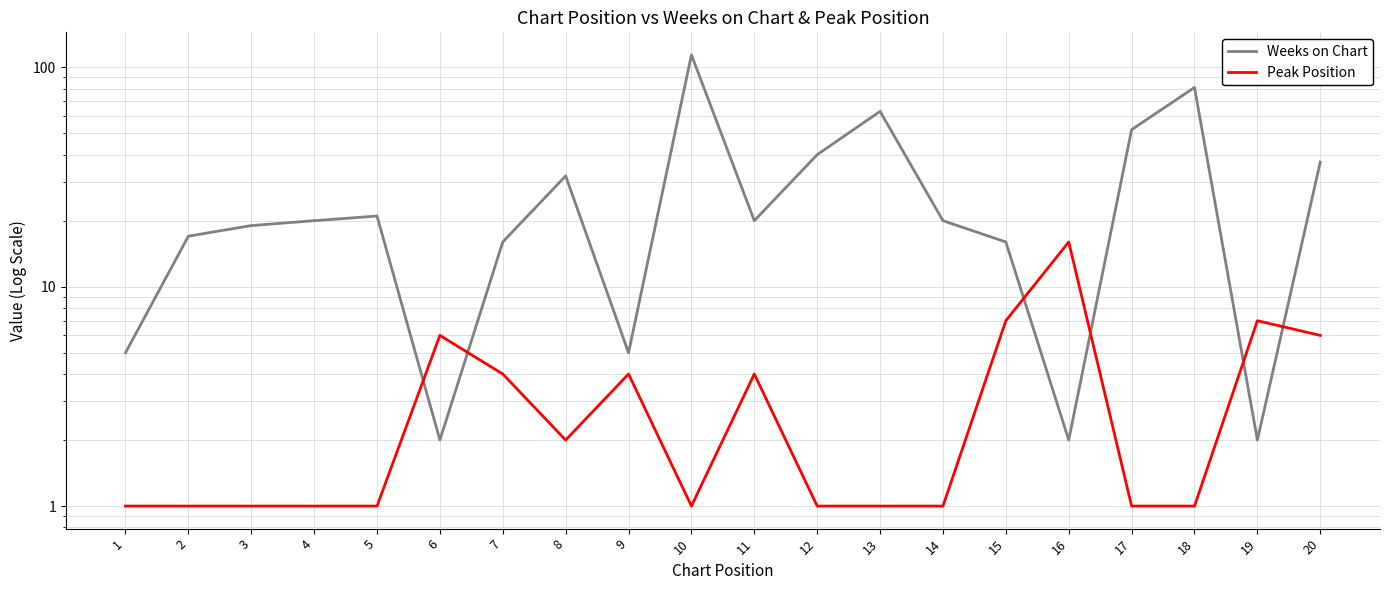

List the series in order of their overall mean, lowest first.

Peak Position, Weeks on Chart